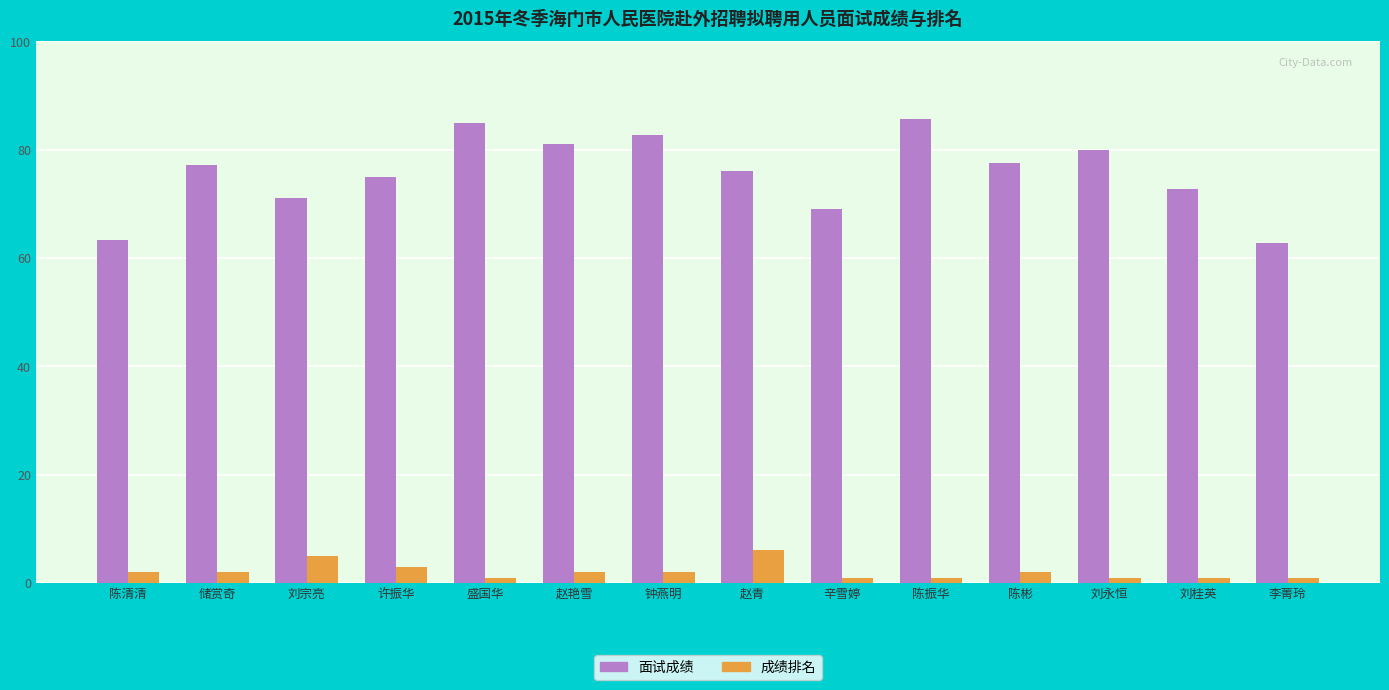

What is the value of the 面试成绩 bar at the 14th from the left?

62.8